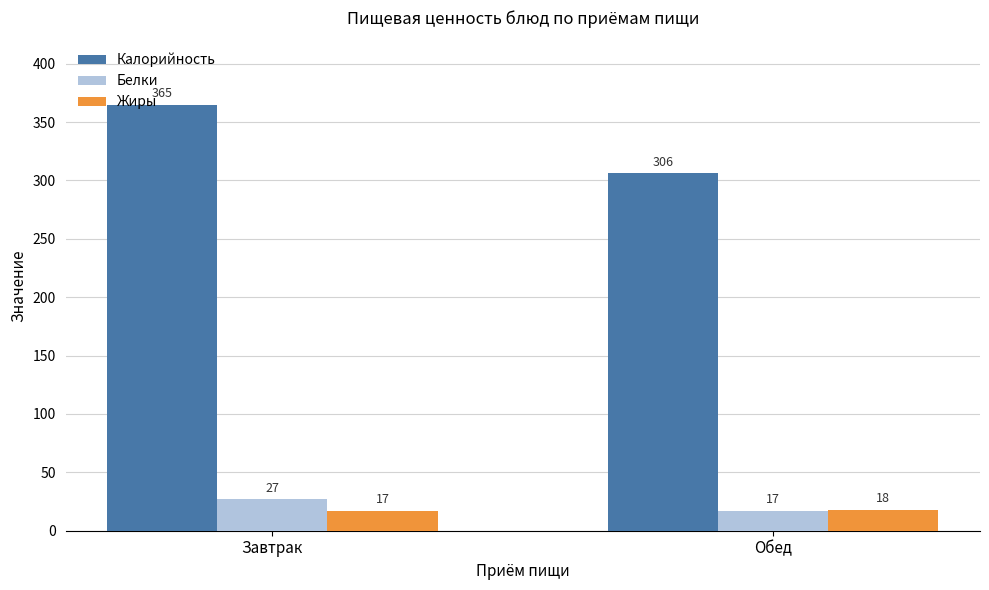

Does the chart contain any negative values?

No